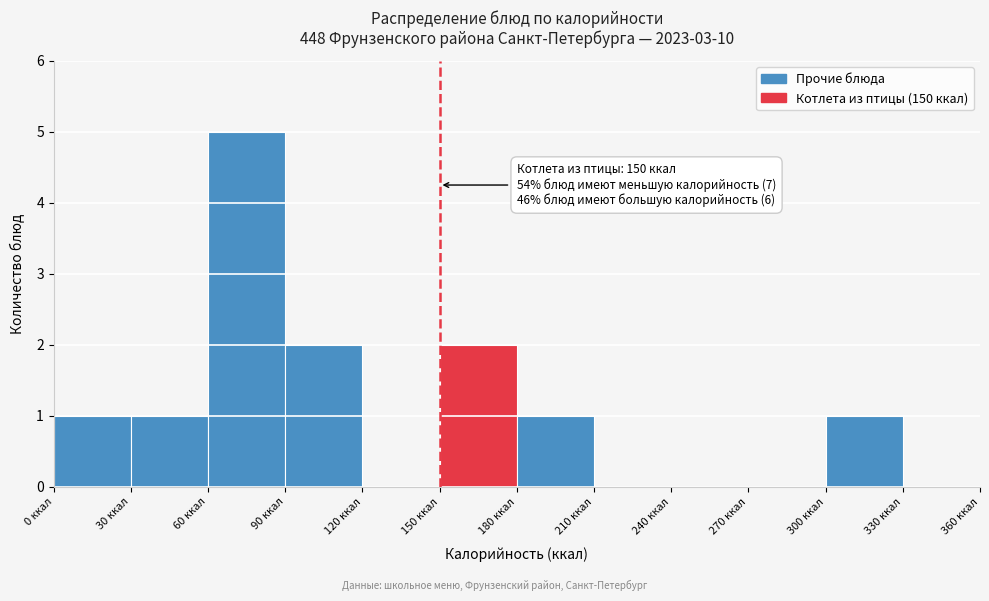

Over which range of the x-axis is the bar tallest?

60 to 90